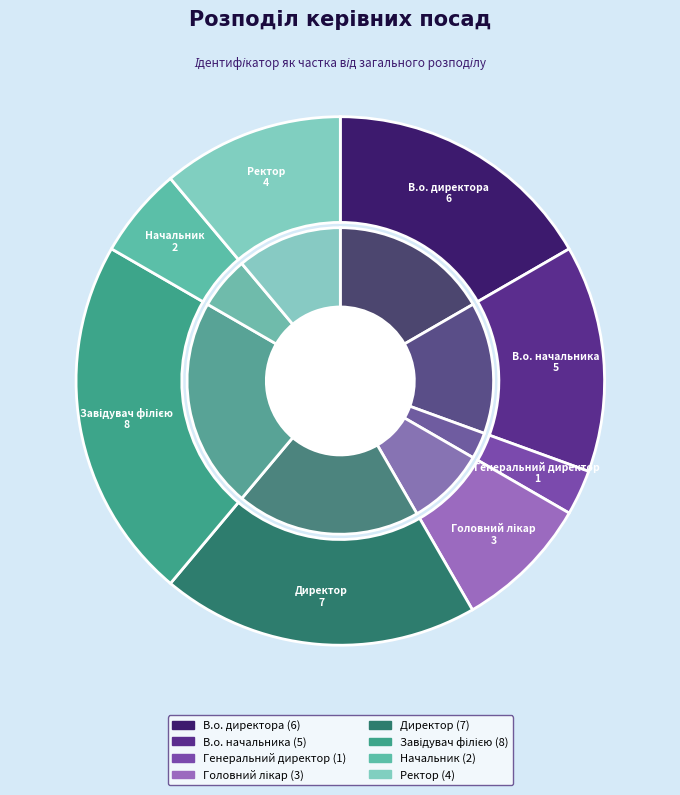

To the nearest percent, what is the combined percentage of Головний лікар and Директор?

28%